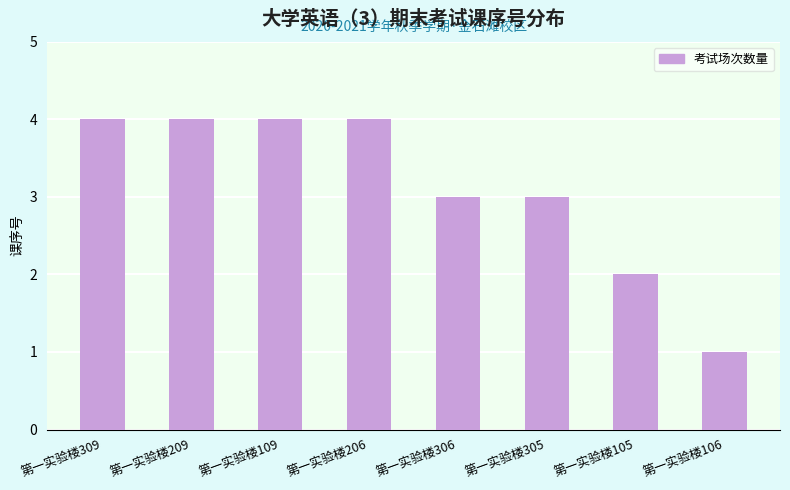

Where is the data nearest to the value 2?

第一实验楼105